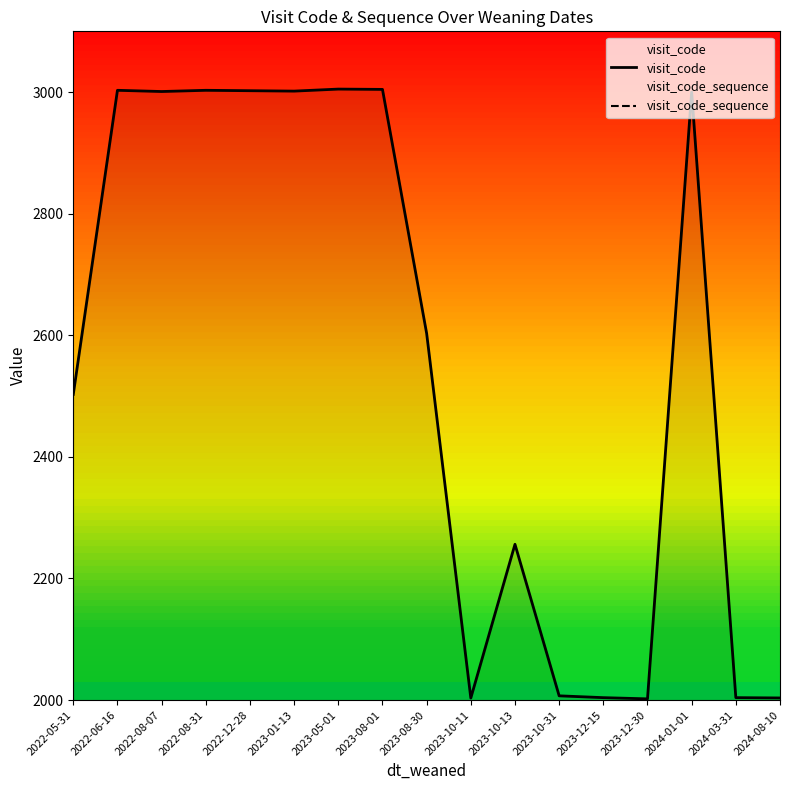

Reading left to right, transcribe all the data shown in this chart.

visit_code: 2502.8	3003.0	3001.0	3003.0	3002.3	3001.7	3005.0	3004.5	2603.2	2003.3	2256.2	2007.0	2004.0	2002.0	3000.0	2004.0	2003.5
visit_code_sequence: 0.0	0.0	0.0	0.0	0.0	0.0	0.0	0.0	0.0	0.0	0.0	0.0	0.0	0.0	0.0	0.0	0.0